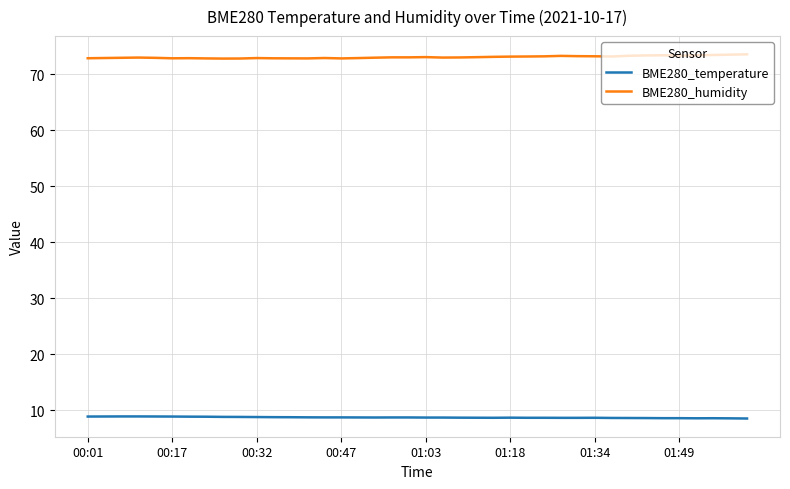

What is the smallest value displayed?

8.6